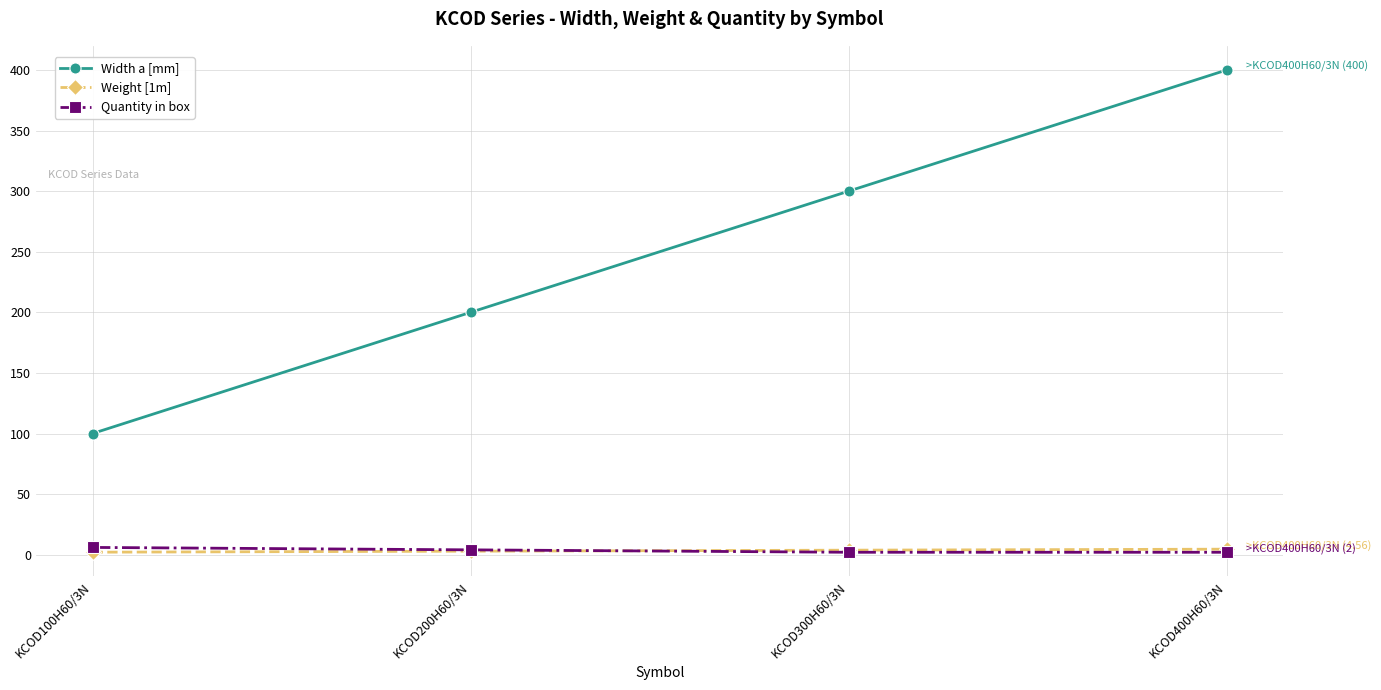

True or false: Quantity in box and Width a [mm] cross at least once.

False